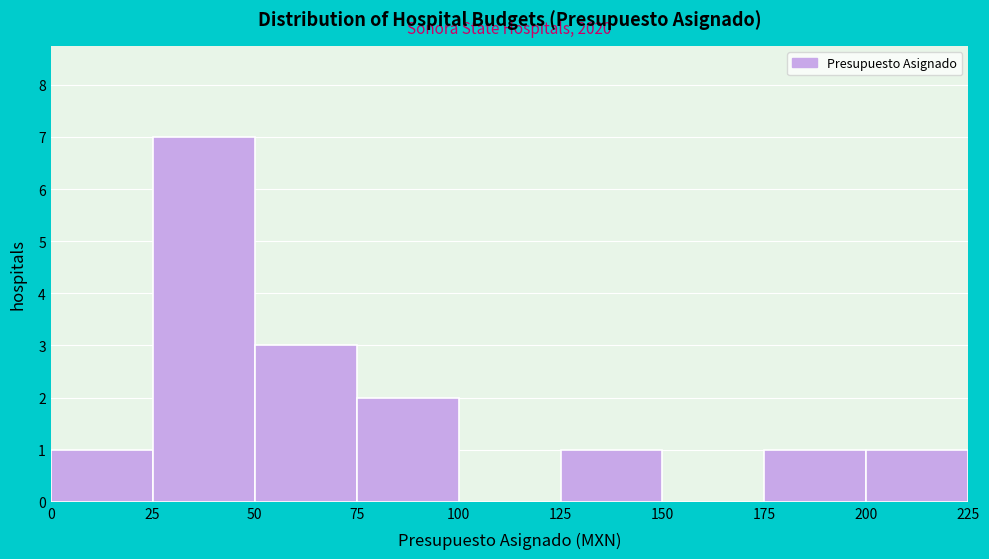

Reading right to left, what are all the values shown in this chart?

200=1	175=1	150=0	125=1	100=0	75=2	50=3	25=7	0=1